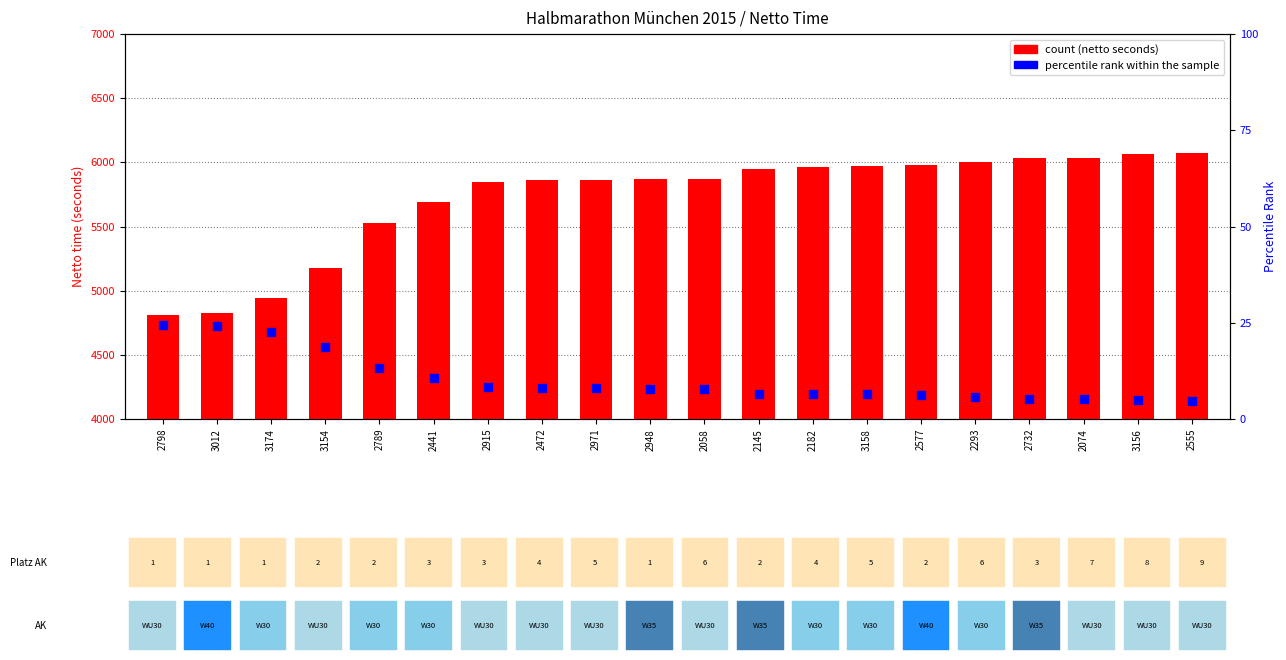

Which series has the largest total across all categories?

count